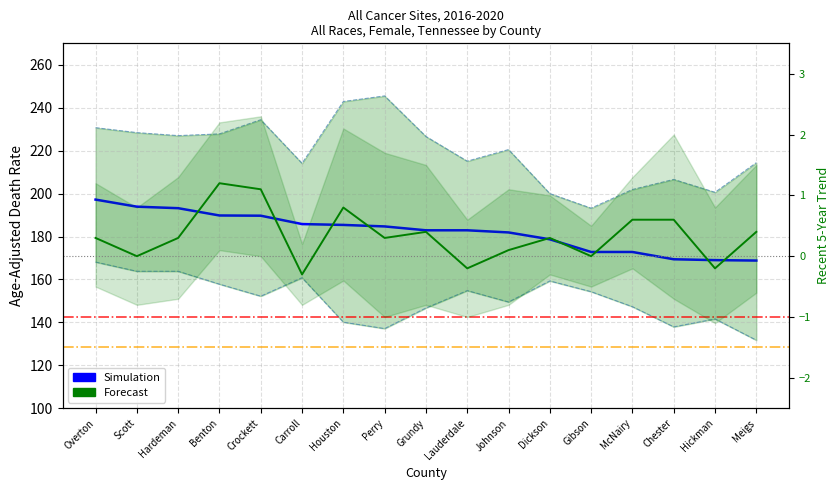

Read the Upper CI value at Scott.

228.4